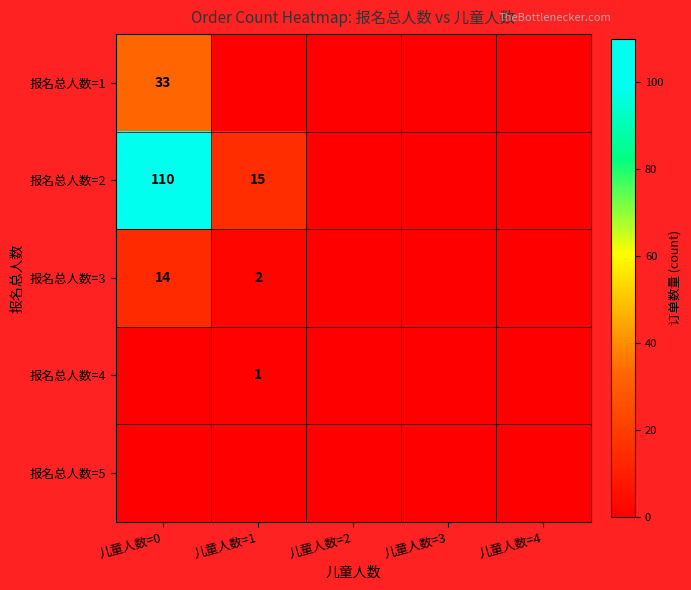

Is it true that 报名总人数=4 equals 0 at 儿童人数=3?

True